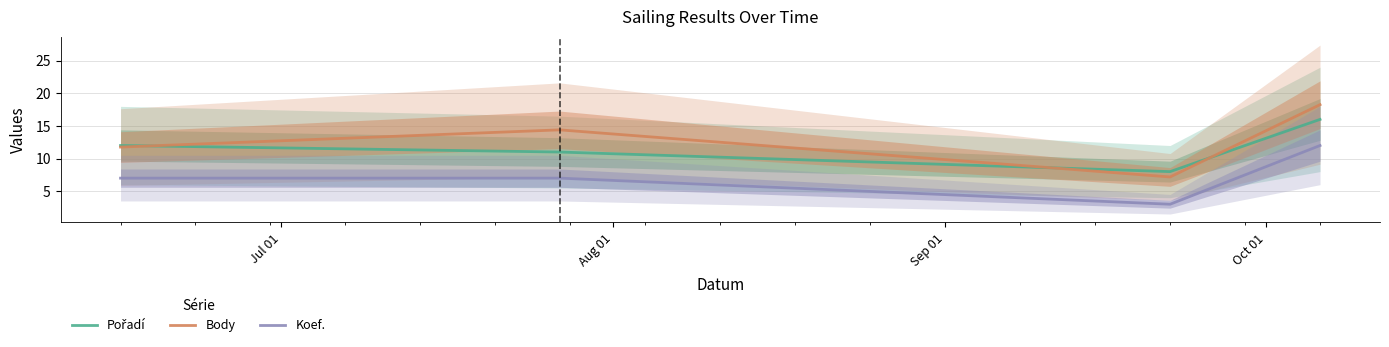

What is the average value of the Koef. series?

7.2